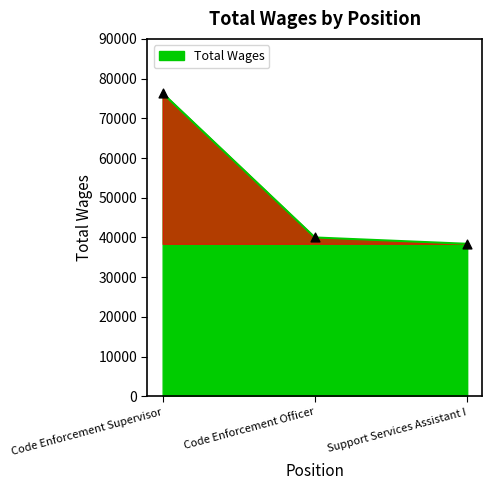

What is the ratio of the value at Code Enforcement Supervisor to the value at Code Enforcement Officer?

1.9